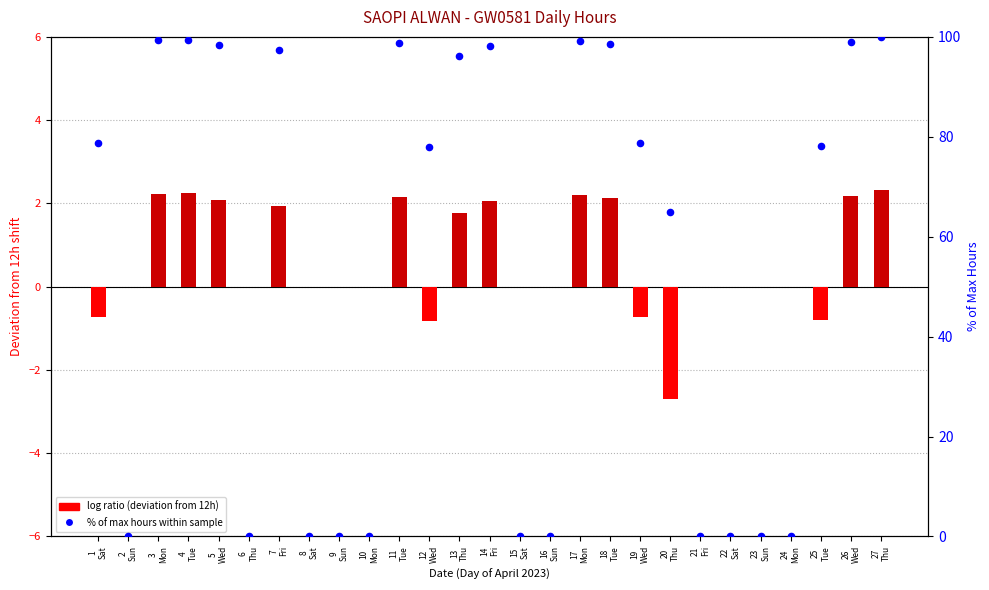

At which category is the sum across all series the highest?

27
Thu